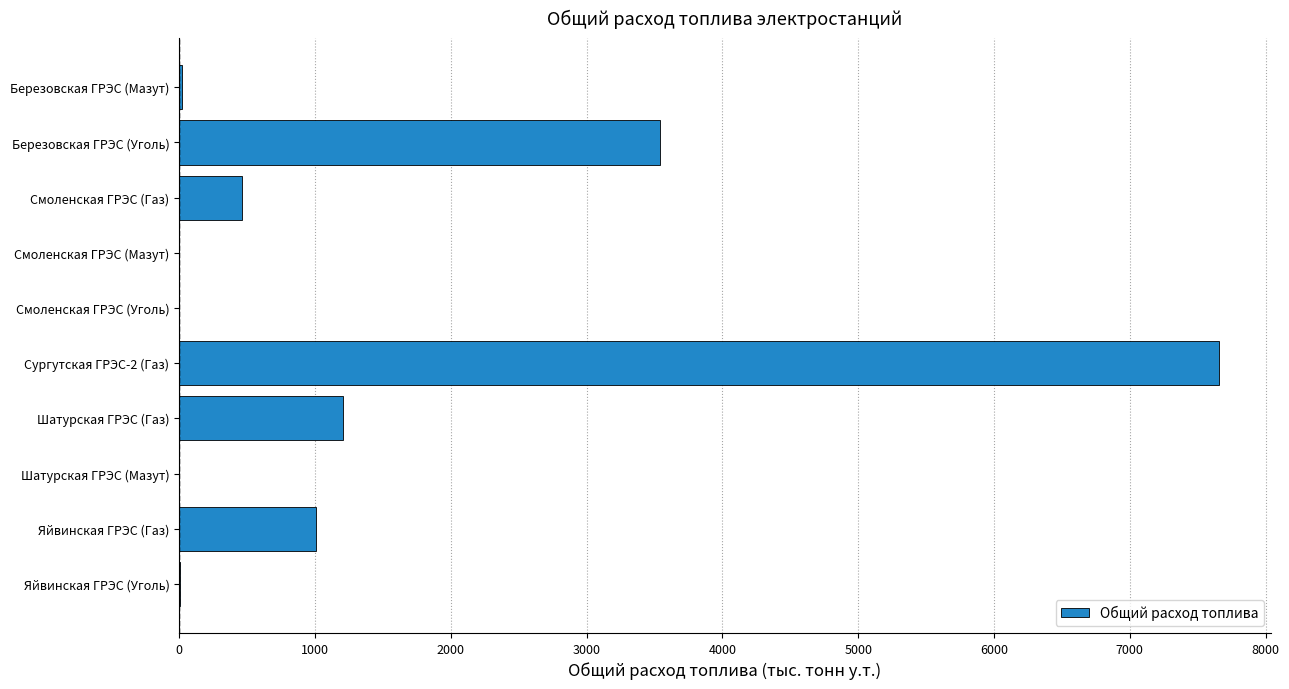

Which has a higher value, Смоленская ГРЭС (Уголь) or Яйвинская ГРЭС (Газ)?

Яйвинская ГРЭС (Газ)